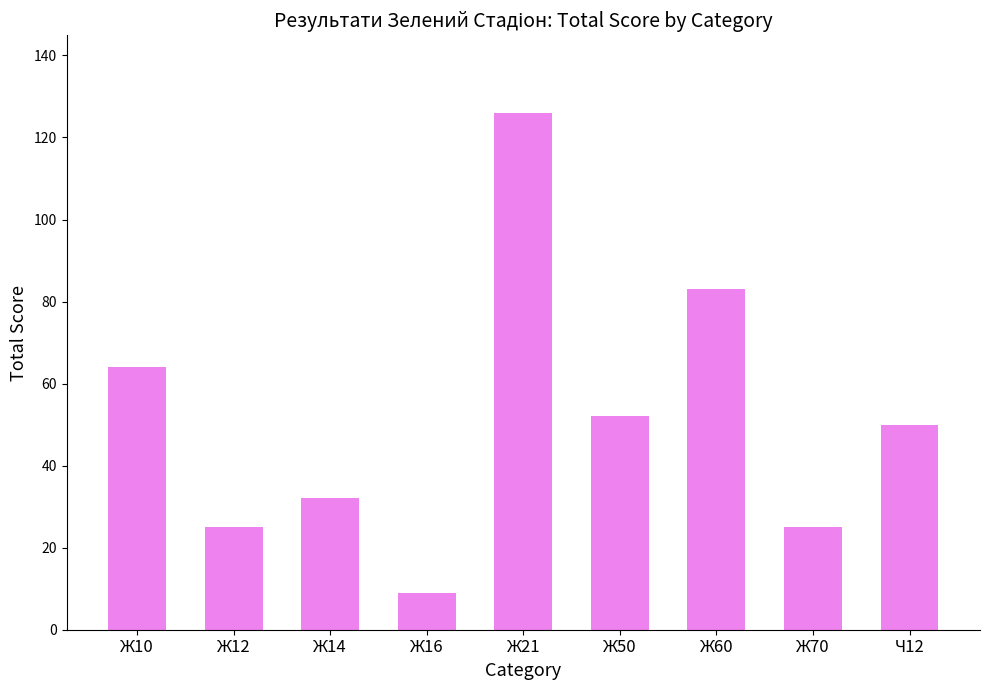

Reading left to right, list all the values displayed in this chart.

Ж10=64	Ж12=25	Ж14=32	Ж16=9	Ж21=126	Ж50=52	Ж60=83	Ж70=25	Ч12=50